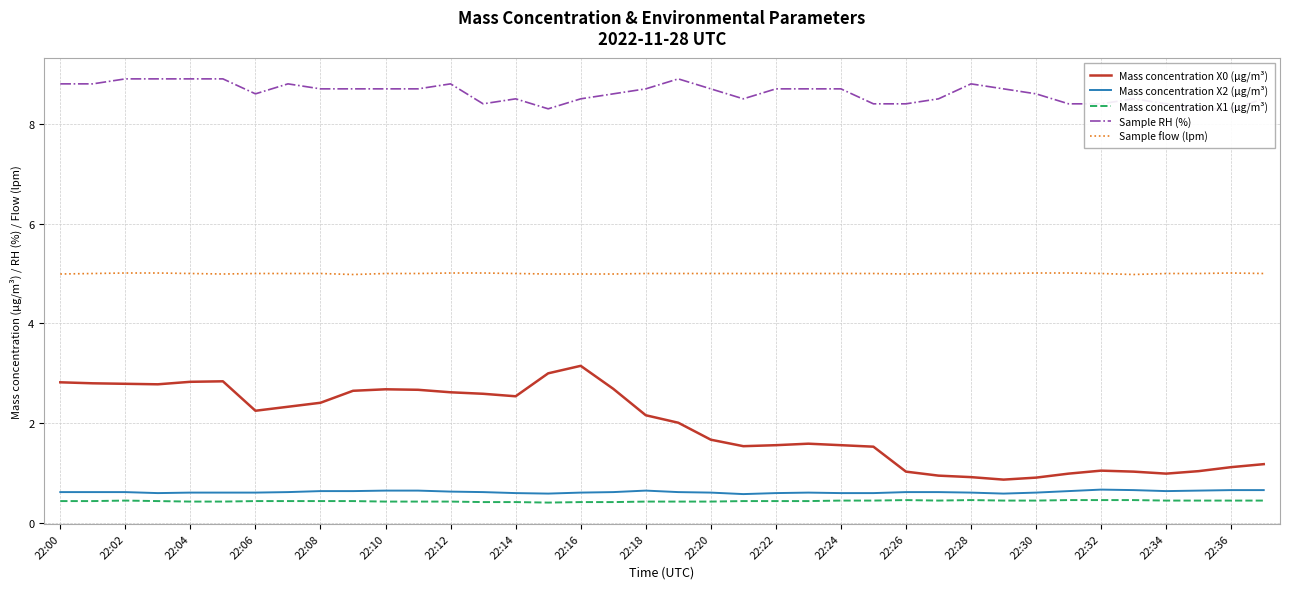

Reading left to right, what are all the values shown in this chart?

Mass concentration X0 (μg/m³): 2.8	2.8	2.8	2.8	2.8	2.8	2.2	2.3	2.4	2.6	2.7	2.7	2.6	2.6	2.5	3.0	3.1	2.7	2.2	2.0	1.7	1.5	1.6	1.6	1.6	1.5	1.0	0.9	0.9	0.9	0.9	1.0	1.1	1.0	1.0	1.0	1.1	1.2
Mass concentration X2 (μg/m³): 0.6	0.6	0.6	0.6	0.6	0.6	0.6	0.6	0.6	0.6	0.7	0.7	0.6	0.6	0.6	0.6	0.6	0.6	0.7	0.6	0.6	0.6	0.6	0.6	0.6	0.6	0.6	0.6	0.6	0.6	0.6	0.6	0.7	0.7	0.6	0.7	0.7	0.7
Mass concentration X1 (μg/m³): 0.4	0.4	0.5	0.4	0.4	0.4	0.4	0.4	0.4	0.4	0.4	0.4	0.4	0.4	0.4	0.4	0.4	0.4	0.4	0.4	0.4	0.4	0.4	0.4	0.5	0.5	0.5	0.5	0.5	0.5	0.5	0.5	0.5	0.5	0.5	0.5	0.5	0.5
Sample RH (%): 8.8	8.8	8.9	8.9	8.9	8.9	8.6	8.8	8.7	8.7	8.7	8.7	8.8	8.4	8.5	8.3	8.5	8.6	8.7	8.9	8.7	8.5	8.7	8.7	8.7	8.4	8.4	8.5	8.8	8.7	8.6	8.4	8.4	8.5	8.4	8.3	8.3	8.5
Sample flow (lpm): 5.0	5.0	5.0	5.0	5.0	5.0	5.0	5.0	5.0	5.0	5.0	5.0	5.0	5.0	5.0	5.0	5.0	5.0	5.0	5.0	5.0	5.0	5.0	5.0	5.0	5.0	5.0	5.0	5.0	5.0	5.0	5.0	5.0	5.0	5.0	5.0	5.0	5.0